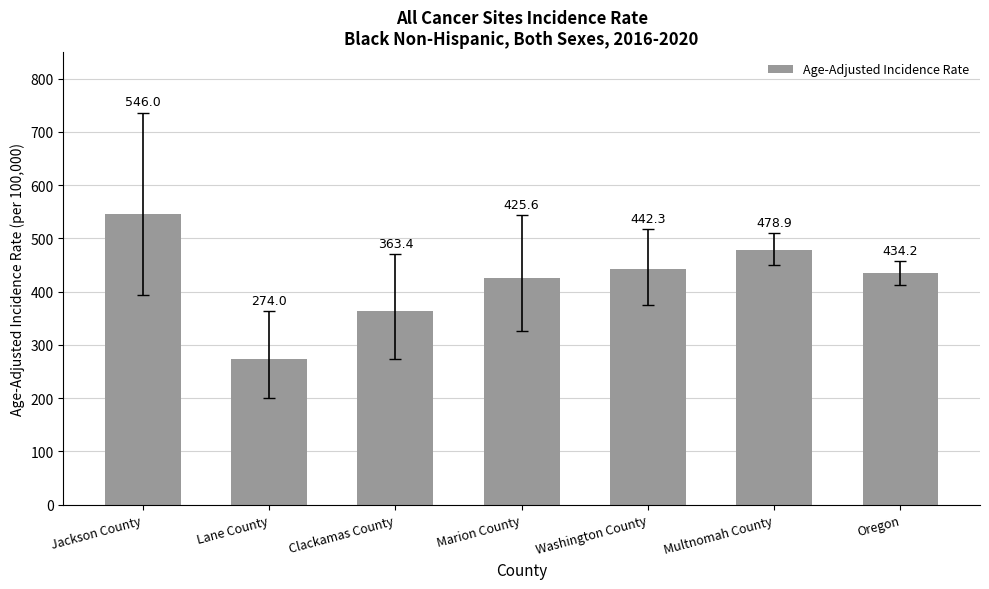

What is the change in value from Lane County to Multnomah County?

+204.9